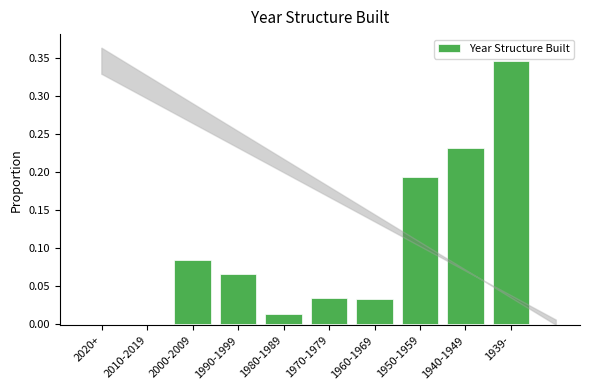

At which category does the chart reach its peak across all series?

1939-